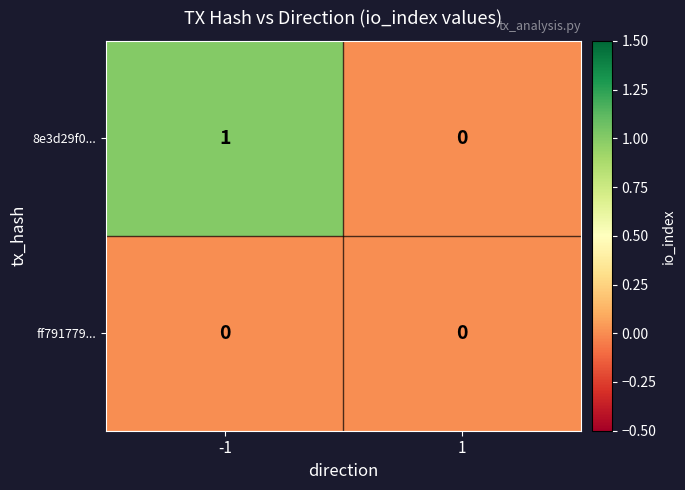

Rank the series by their maximum value, from lowest to highest.

ff791779..., 8e3d29f0...